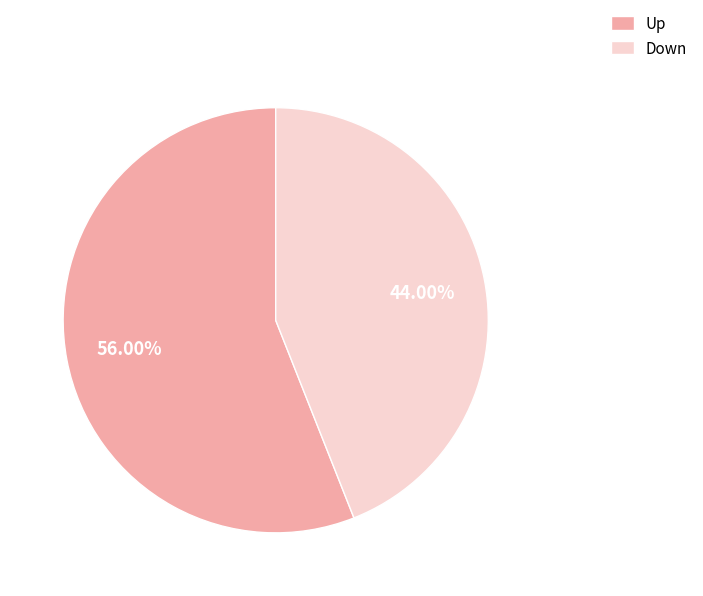

Which category accounts for the majority?

Up